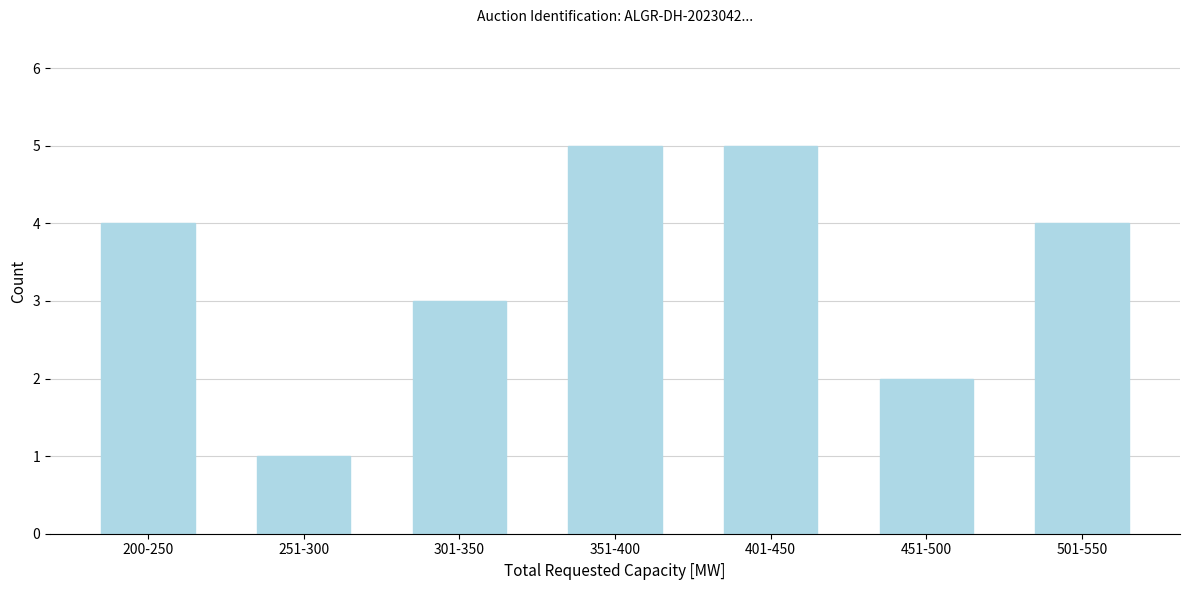

Reading right to left, extract all data points from this chart.

4	2	5	5	3	1	4